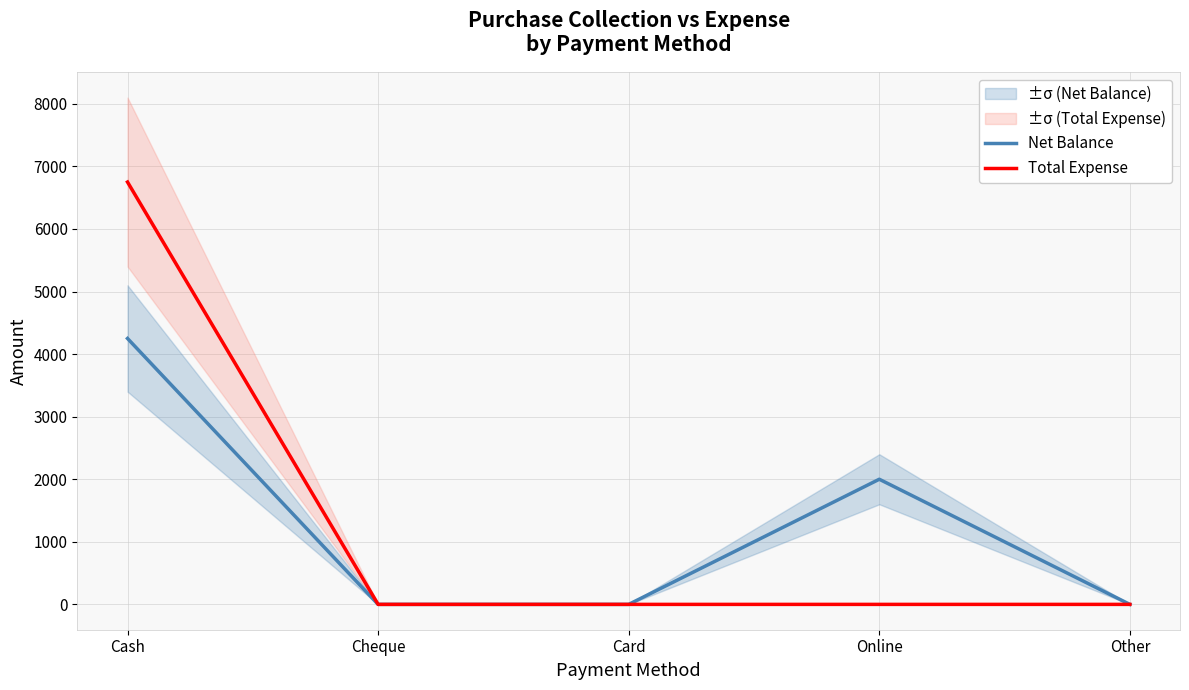

Rank the series at Other from lowest to highest value.

Net Balance, Total Expense